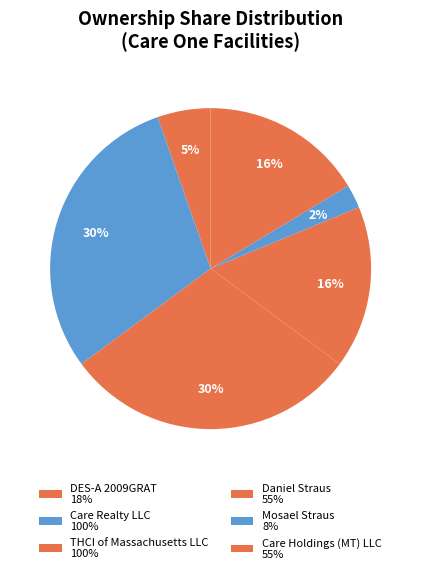

How much of the chart is everything except Care Realty LLC?

70.2%